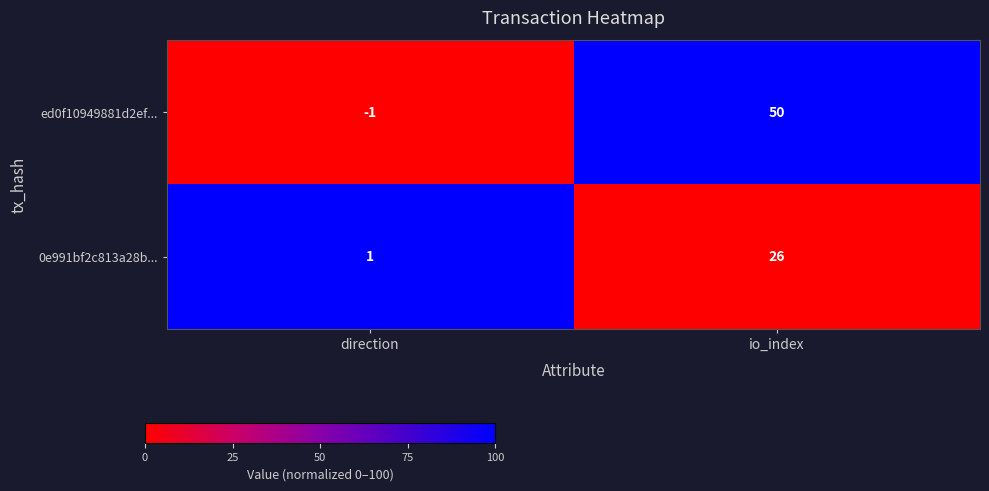

What is the difference between the 0e991bf2c813a28b... values at io_index and direction?

25